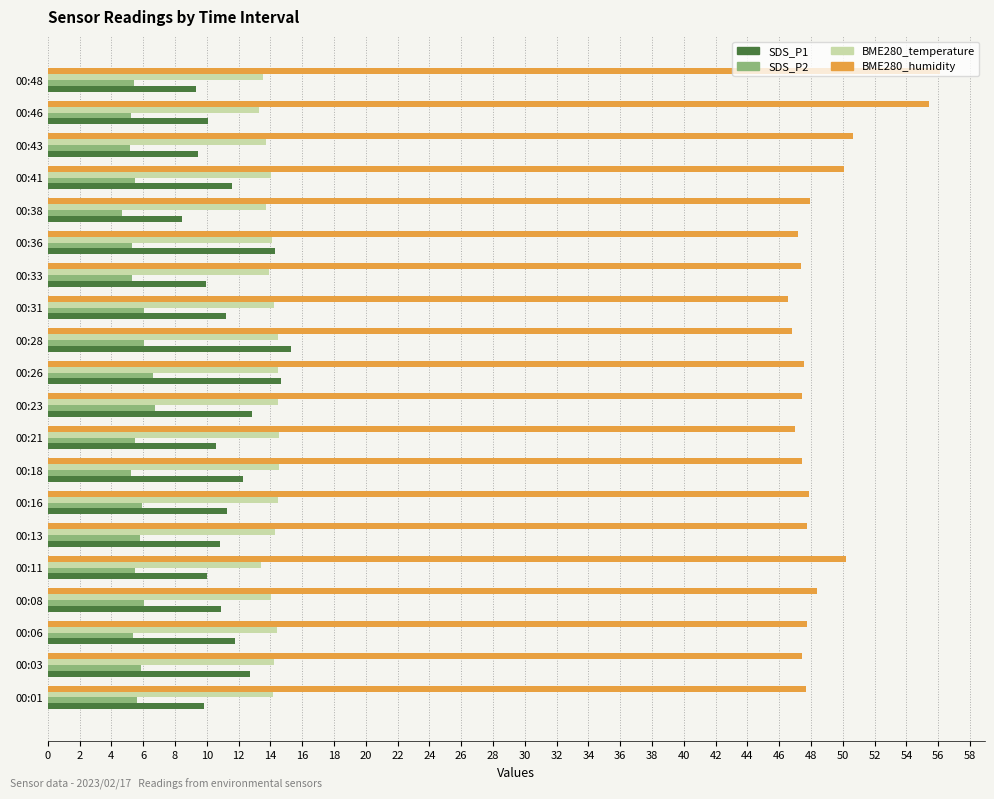

What is the difference between the BME280_humidity values at 00:48 and 00:28?

9.3